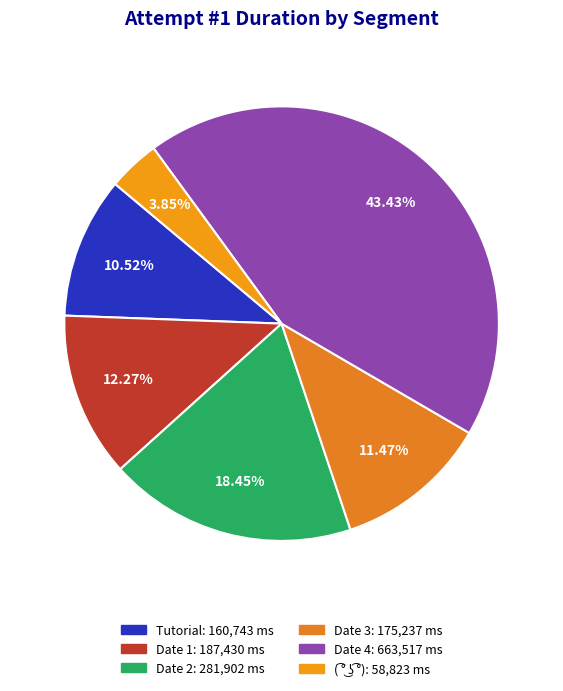

To the nearest percent, what is the difference between the Tutorial and Date 2 slice percentages?

8%